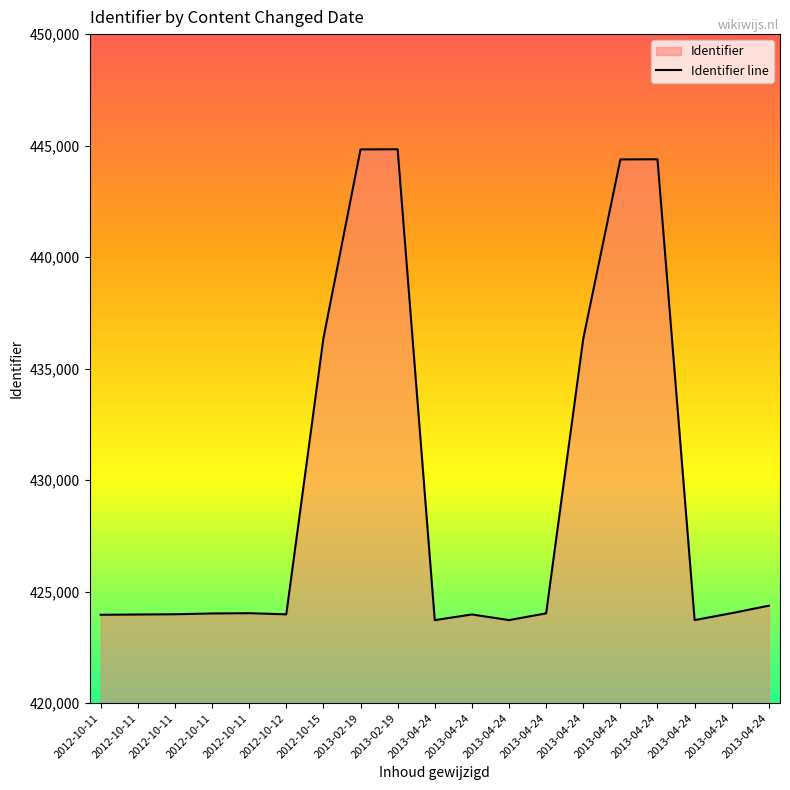

What is the value of the 17th point from the left?

423722